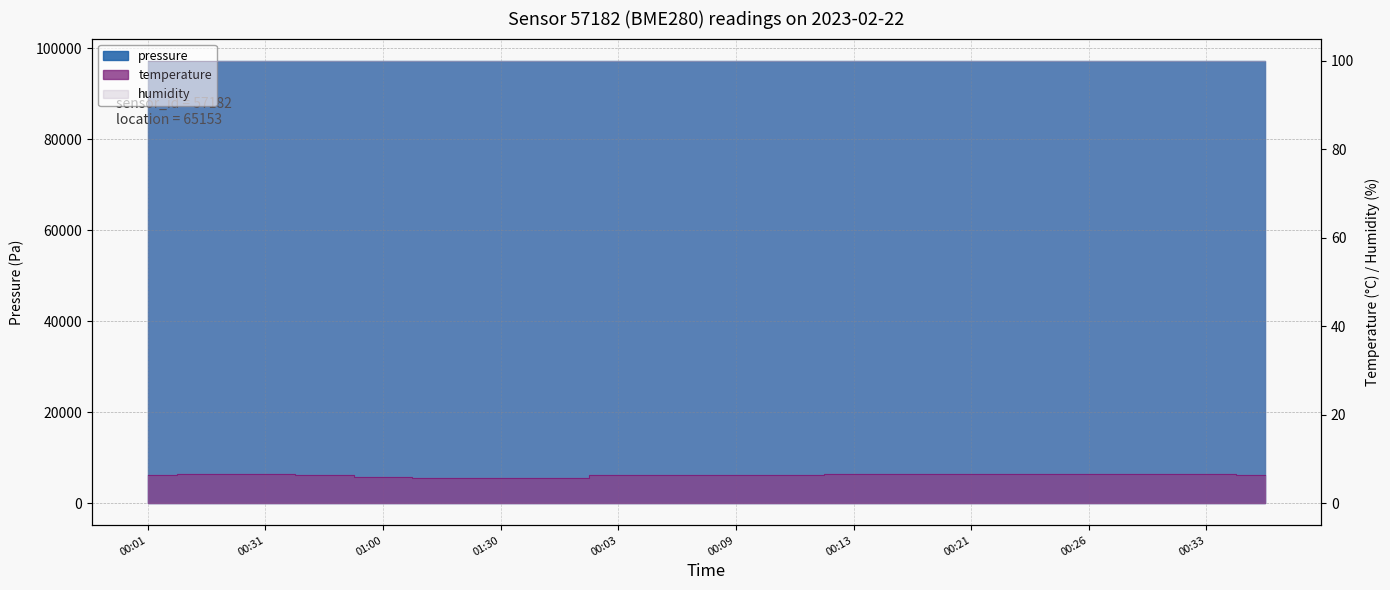

True or false: pressure and temperature intersect in this chart.

False